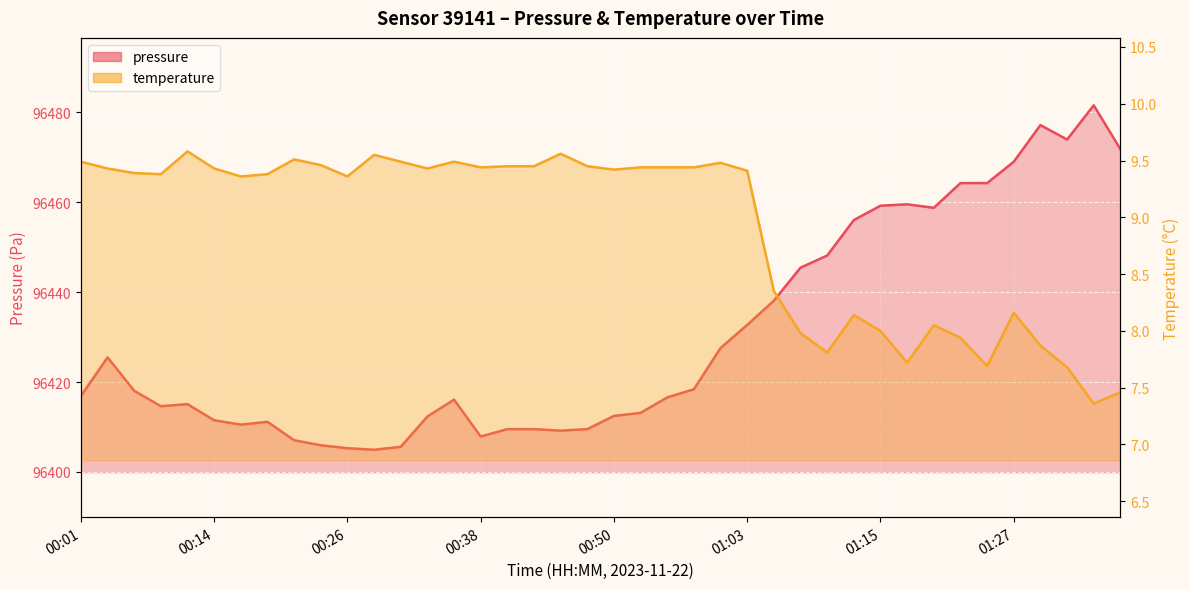

True or false: temperature has more than 0 points higher than both neighbors.

True